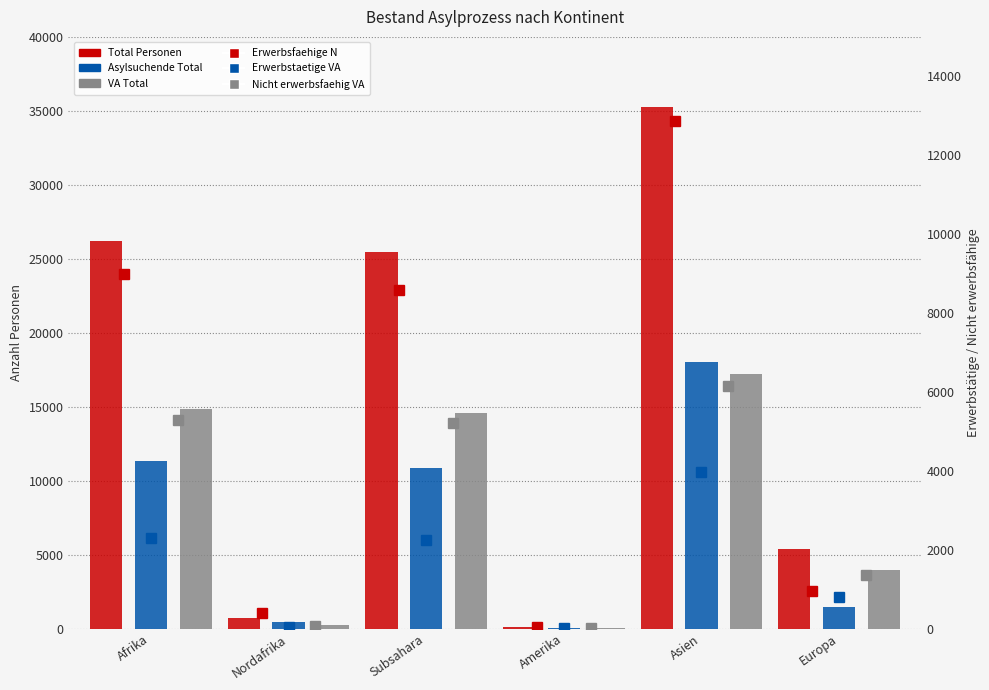

How many data points in VA Total are above 14609?

2